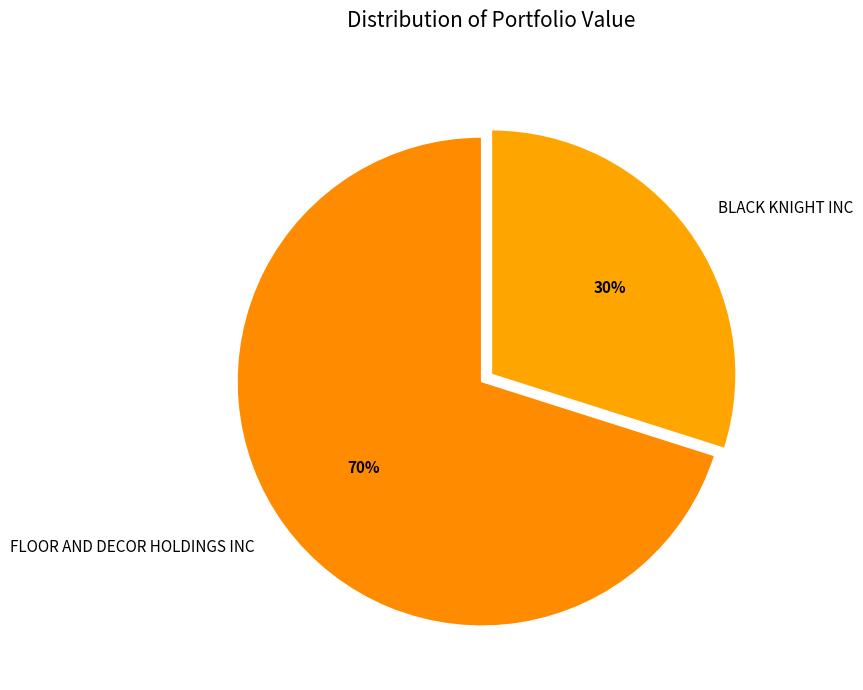

Approximately how many times larger is the value at FLOOR AND DECOR HOLDINGS INC compared to BLACK KNIGHT INC?

2.3